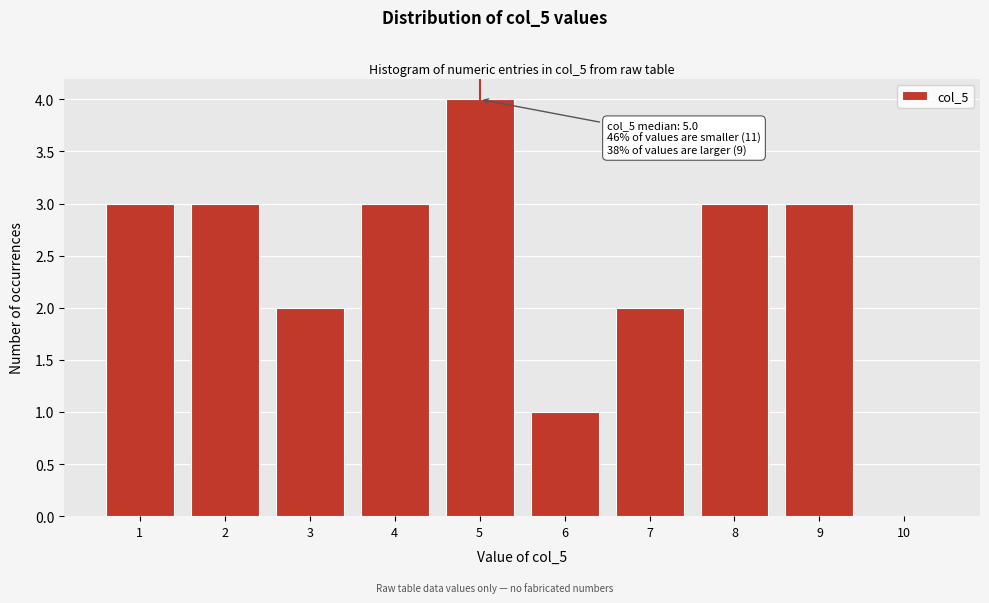

Which range on the x-axis has the tallest bar?

4.5 to 5.5